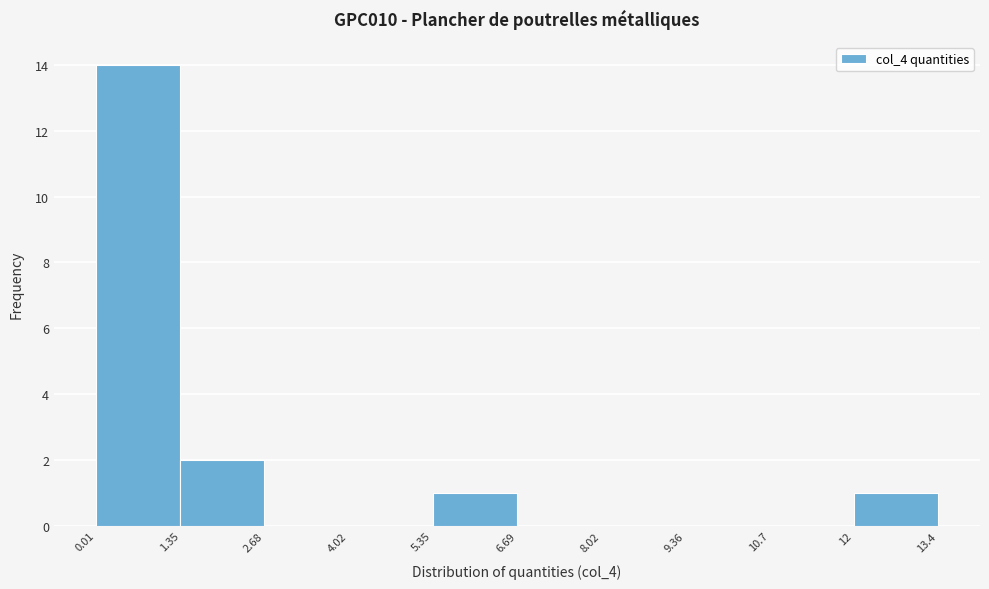

Reading left to right, transcribe this chart: for each bar, give the range it covers on the x-axis and its height. The values are not printed on the chart, so give them approximately, as read against the axis.

0.01 to 1.35: 14
1.35 to 2.68: 2
2.68 to 4.02: 0
4.02 to 5.35: 0
5.35 to 6.69: 1
6.69 to 8.02: 0
8.02 to 9.36: 0
9.36 to 10.7: 0
10.7 to 12: 0
12 to 13.4: 1